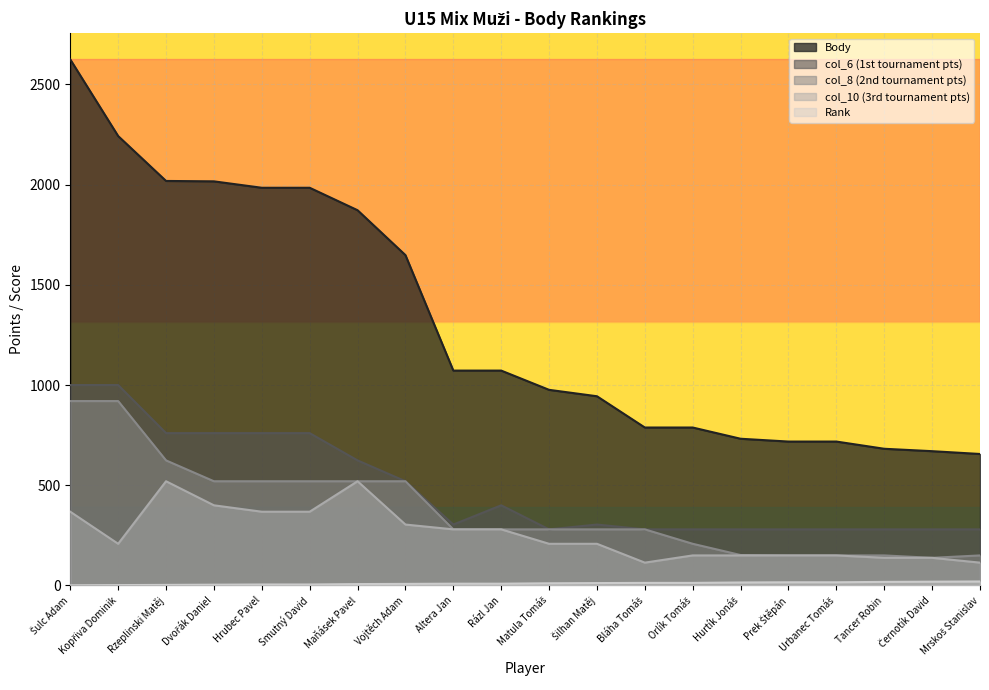

Which label corresponds to the smallest value in the chart?

Šulc Adam